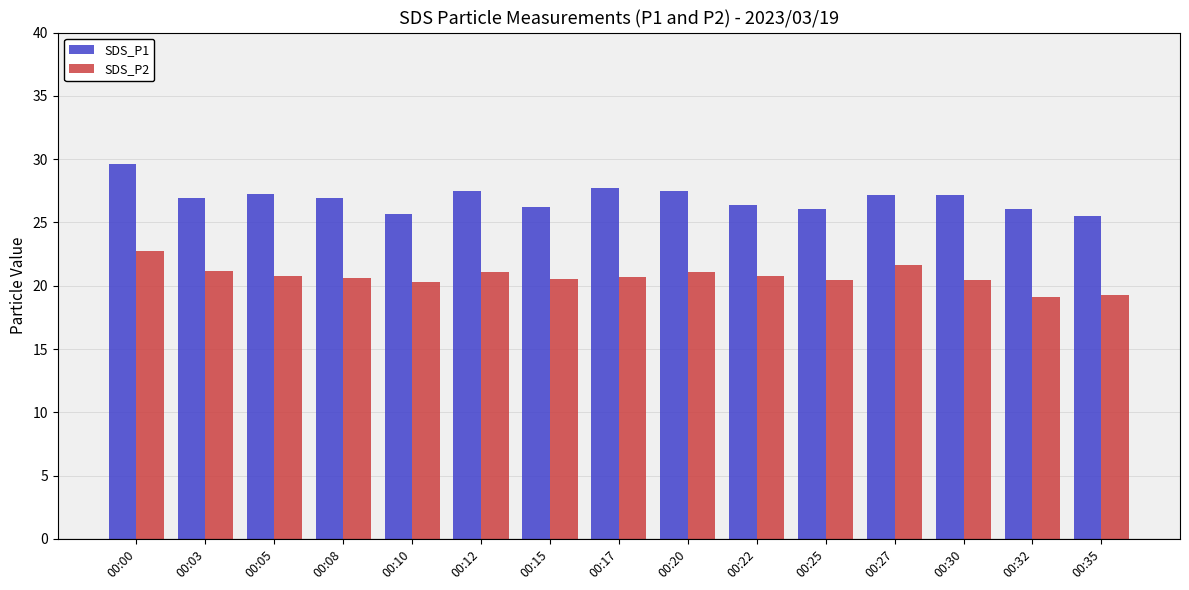

The value of SDS_P2 at 00:10 is 20.3. True or false?

True